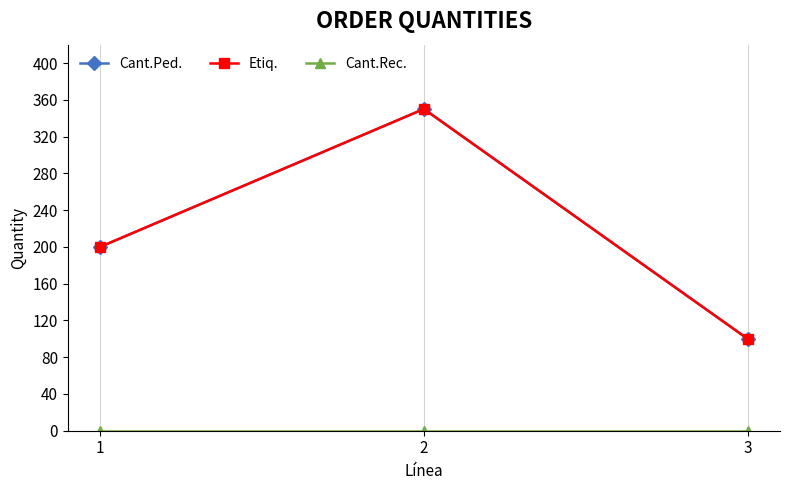

Is this an area chart (filled region under the line)?

No